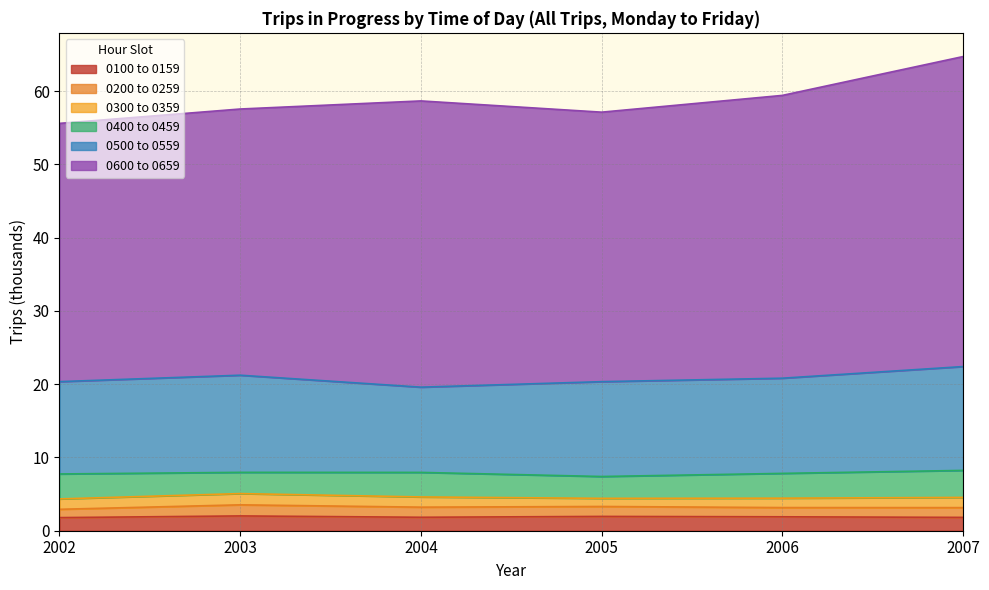

Which series has the largest total across all categories?

0600 to 0659